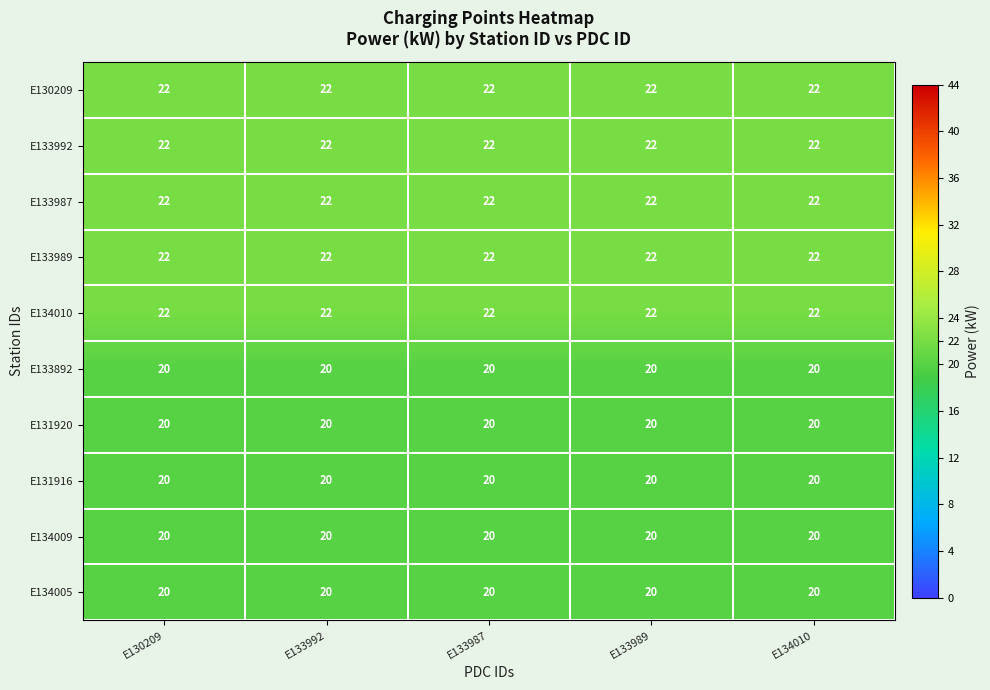

What is the total value across all series at E134010?

210